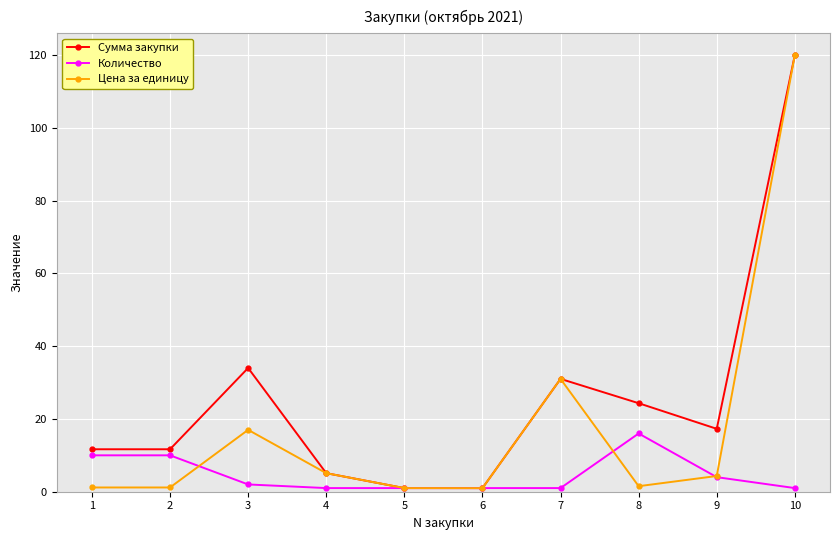

What is the maximum value for Количество?

16.0